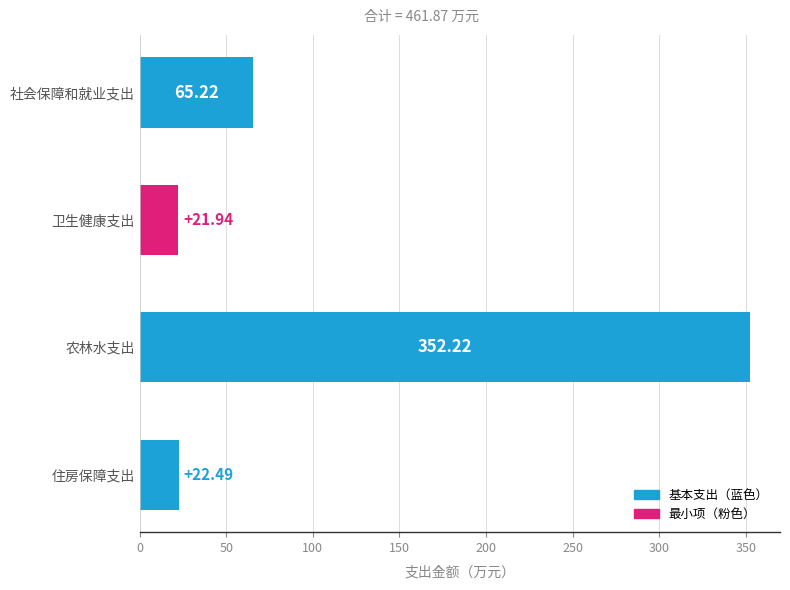

Are the bars horizontal?

Yes